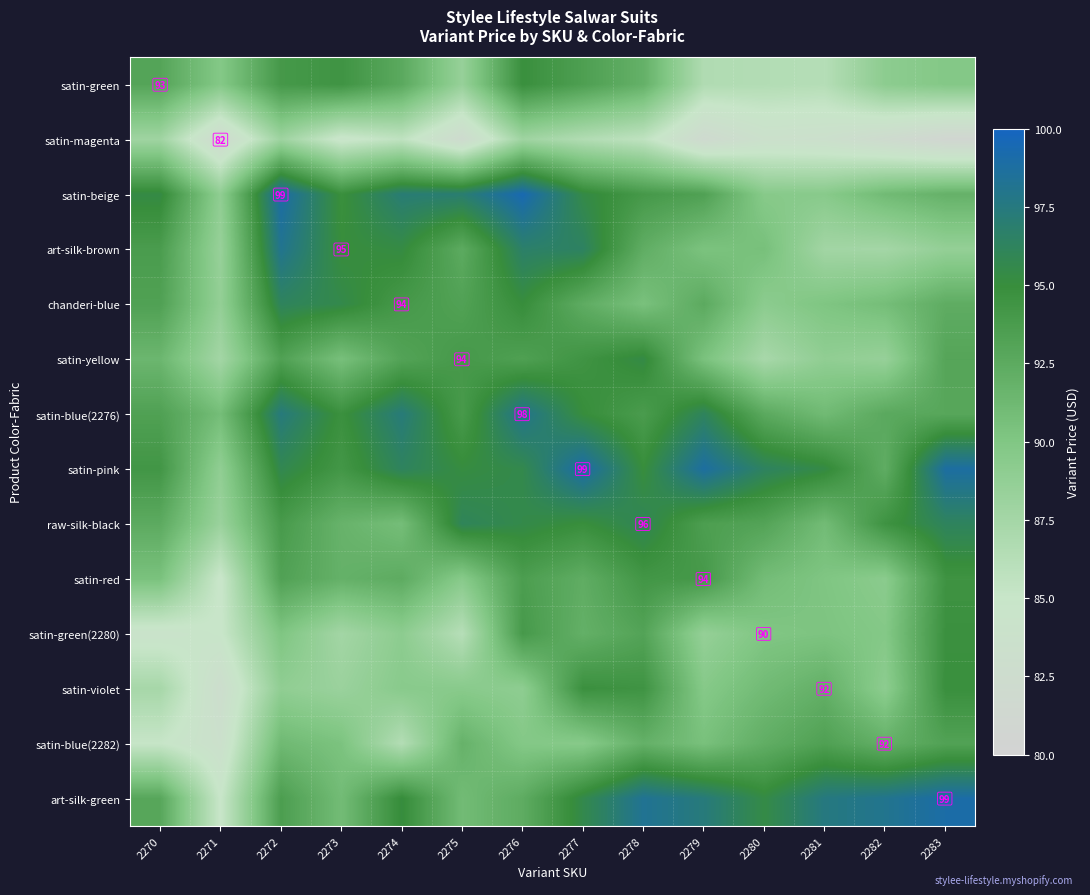

At which category is the sum across all series the highest?

2276